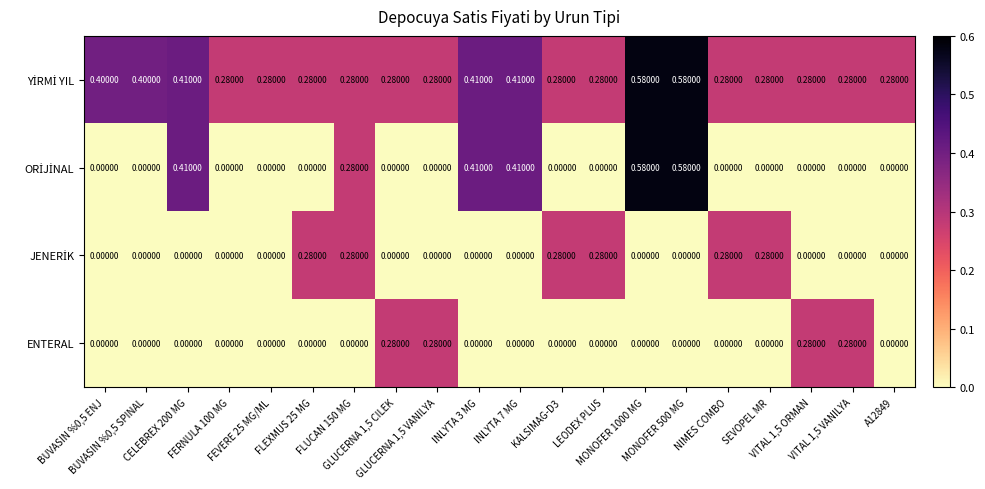

Count the number of data series in this chart.

4